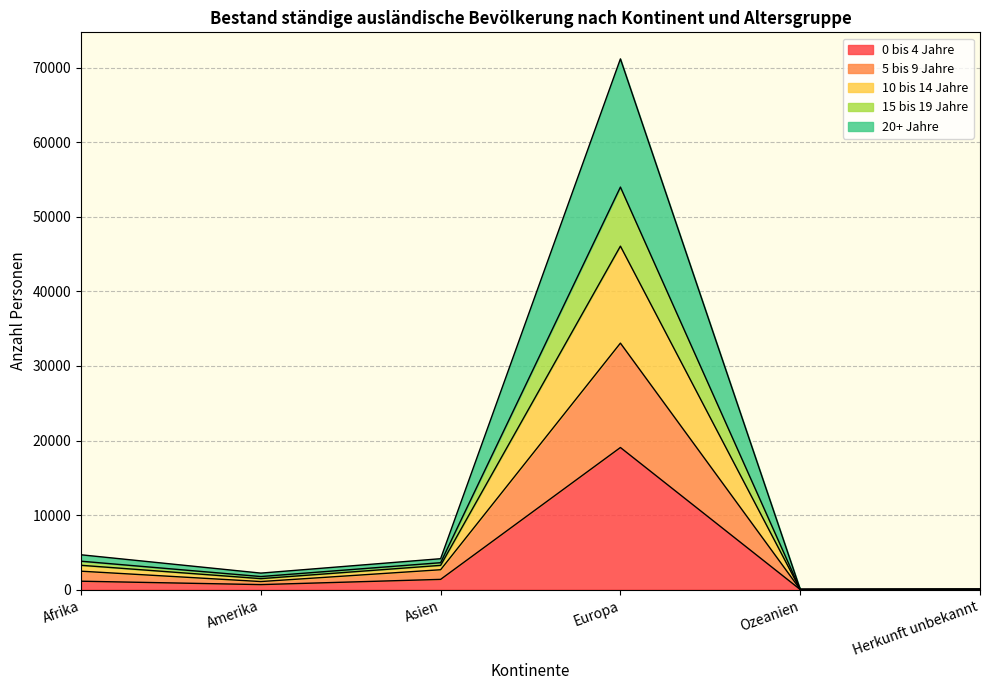

True or false: 15 bis 19 Jahre and 0 bis 4 Jahre intersect in this chart.

False